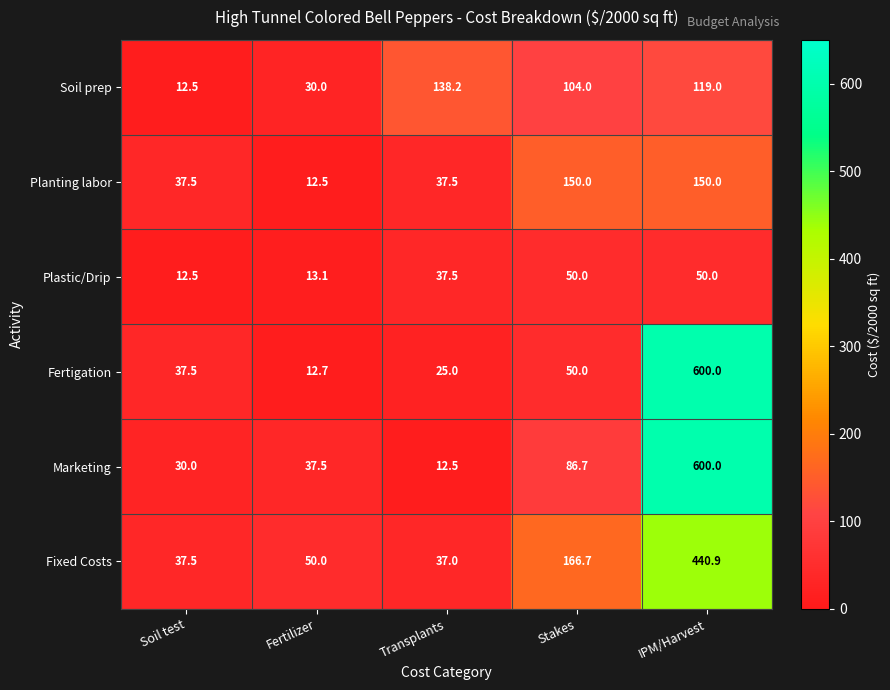

At which label is Plastic/Drip closest to 31?

Transplants